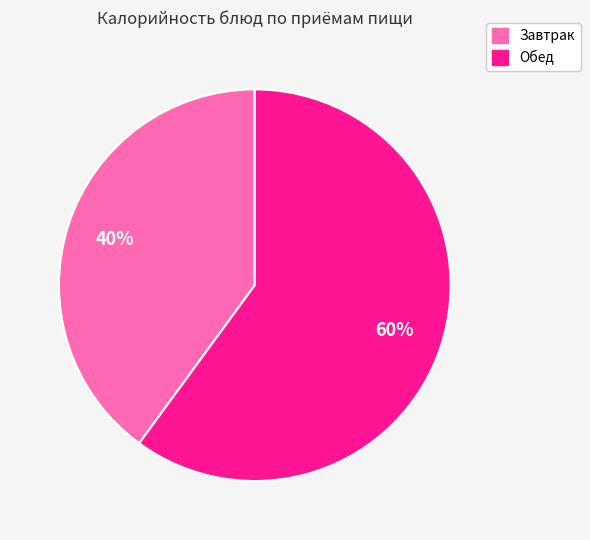

To the nearest percent, what is the difference between the largest and smallest slice percentages?

20%